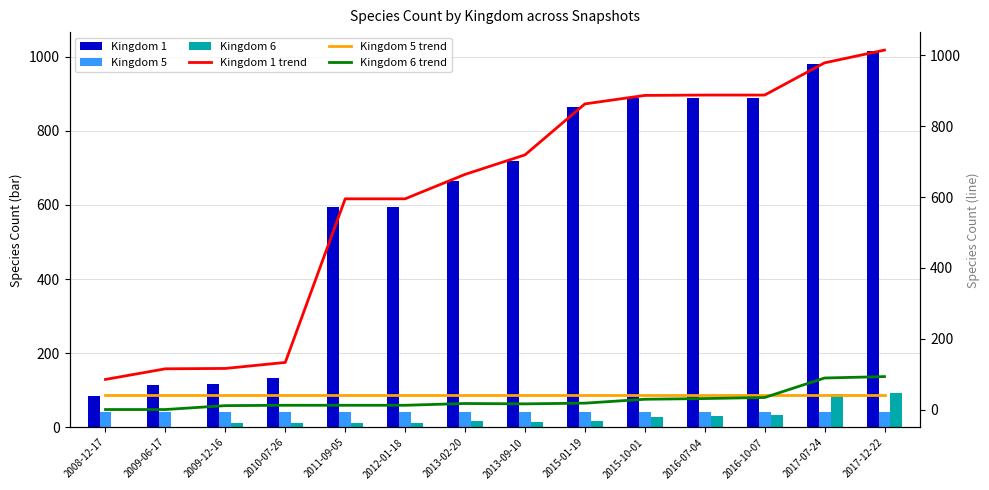

What is the label of the 8th bar from the right?

2013-02-20